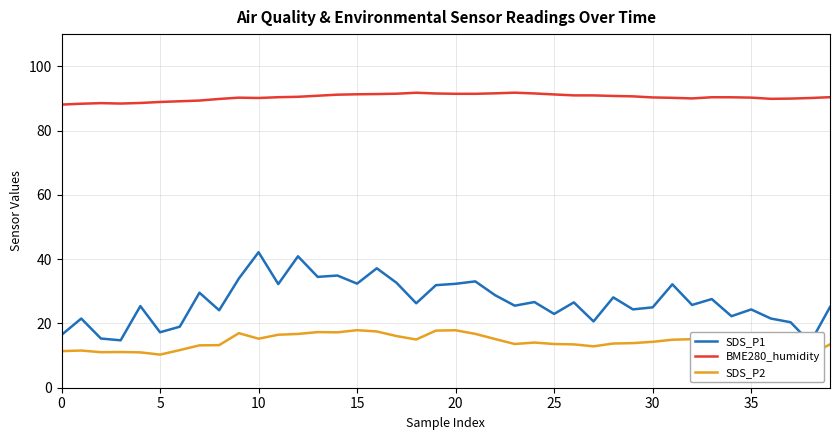

What is the difference between the highest and lowest values at 15?

77.3